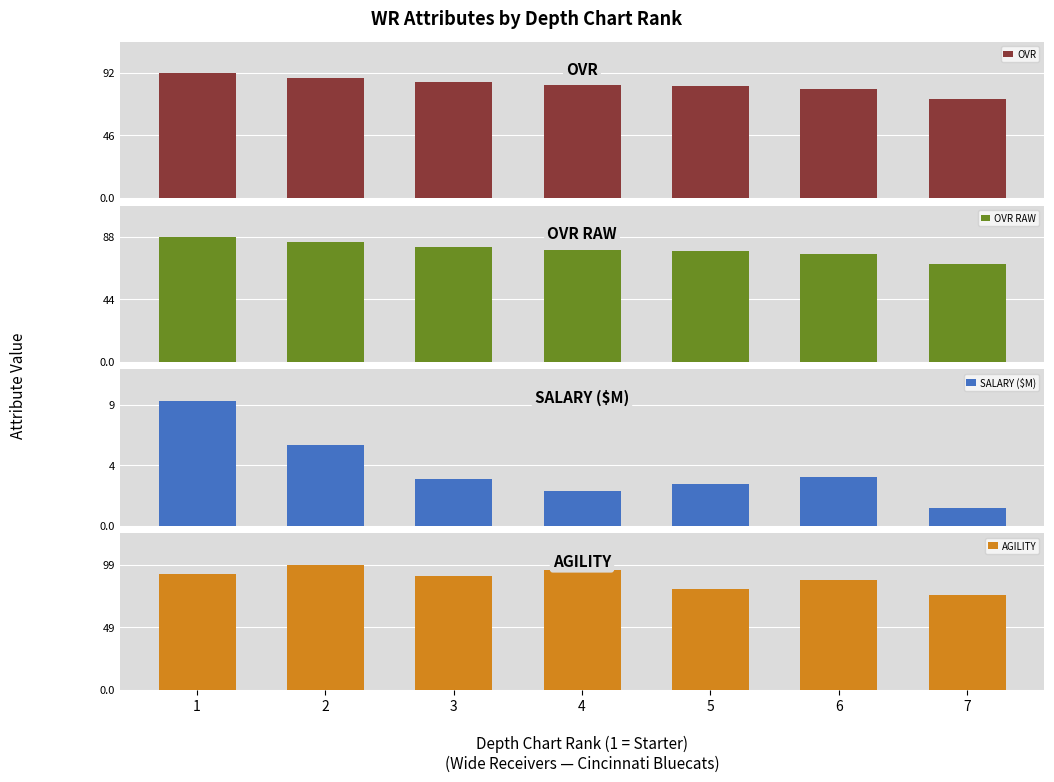

Are the bars horizontal?

No